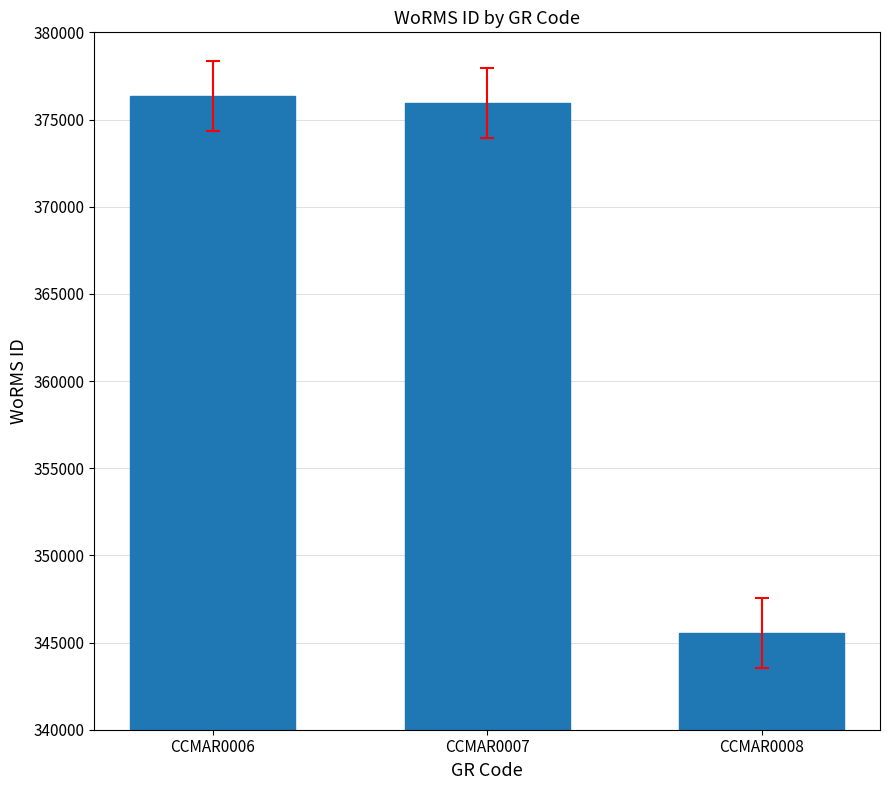

Approximately how many times larger is the value at CCMAR0007 compared to CCMAR0008?

1.1